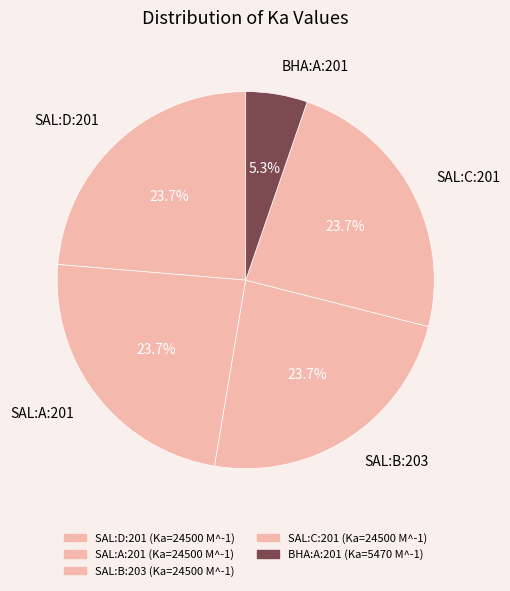

To the nearest percent, what percentage of the pie is SAL:C:201?

24%